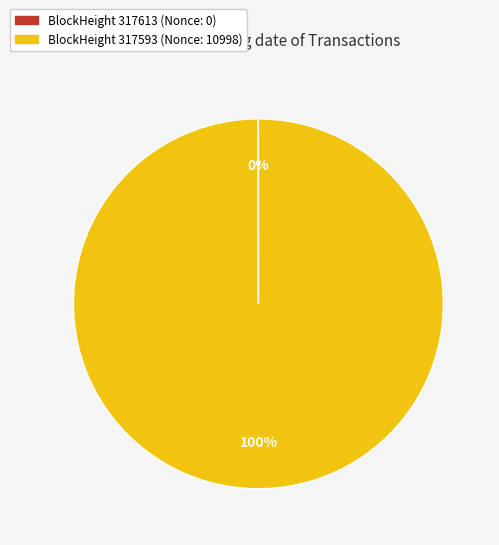

Does any single category account for the majority?

Yes